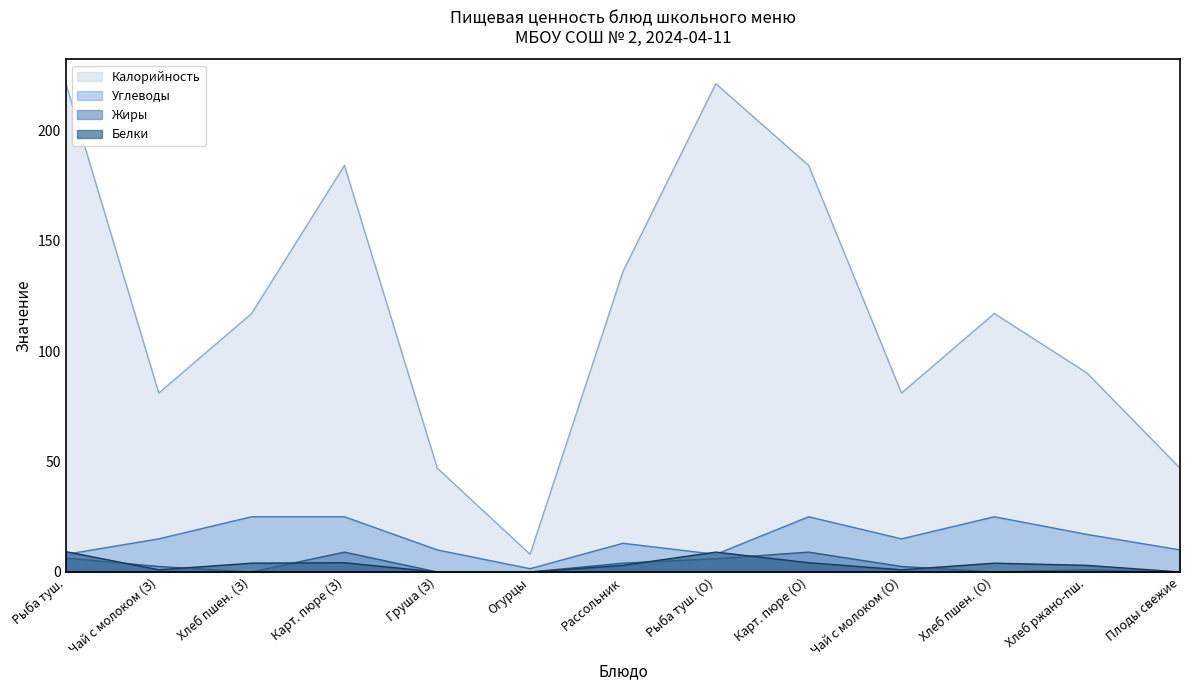

Which series has the largest range (max minus min)?

Калорийность